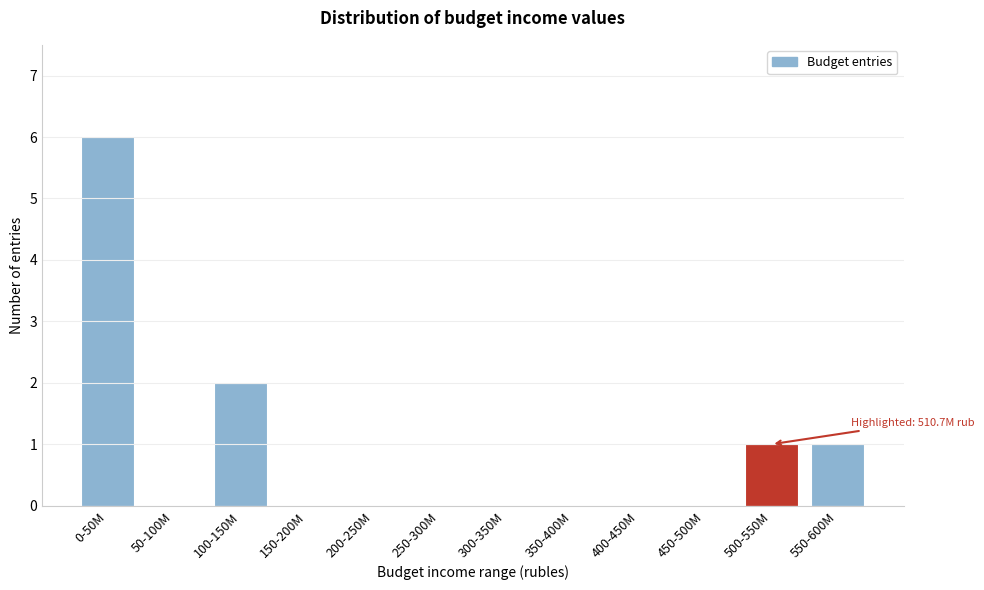

Reading left to right, transcribe all the data shown in this chart.

0-50M=6	50-100M=0	100-150M=2	150-200M=0	200-250M=0	250-300M=0	300-350M=0	350-400M=0	400-450M=0	450-500M=0	500-550M=1	550-600M=1